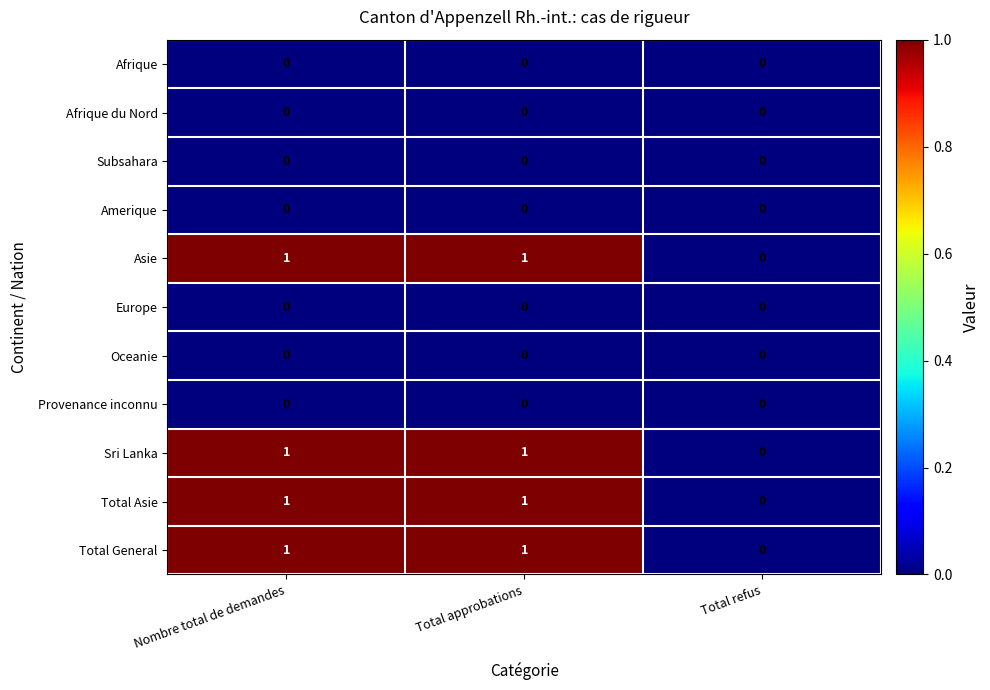

Is the value of Asie at Total approbations greater than the value of Oceanie at Nombre total de demandes?

Yes